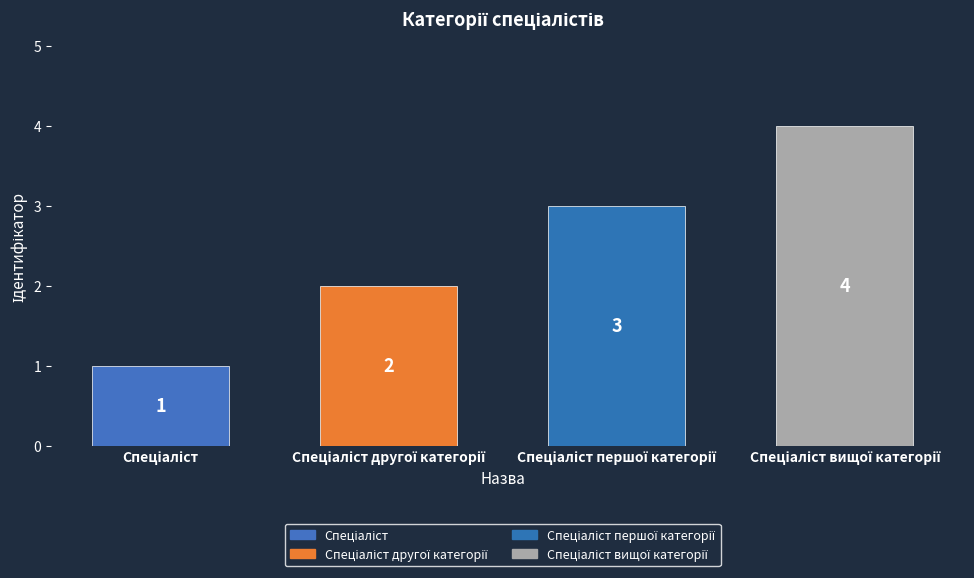

How many values are between 2 and 4?

3